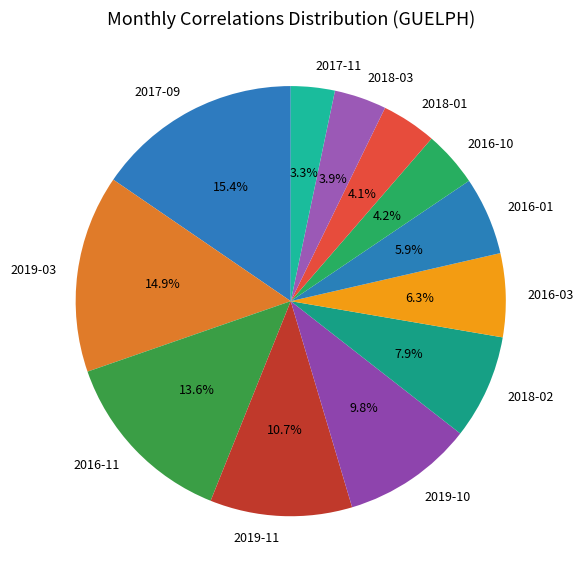

Is there a majority slice in this chart?

No